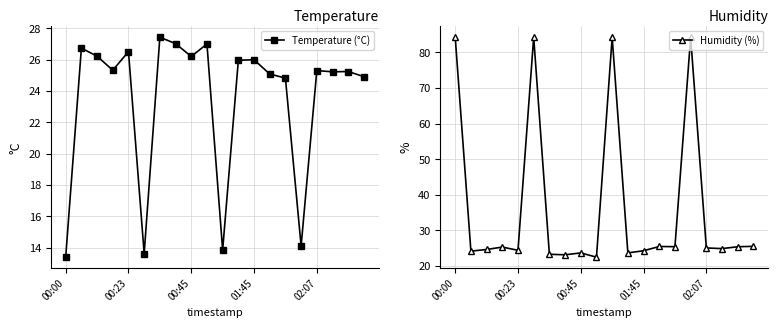

True or false: Temperature (°C) has a value of 25.3 at 02:07.

True